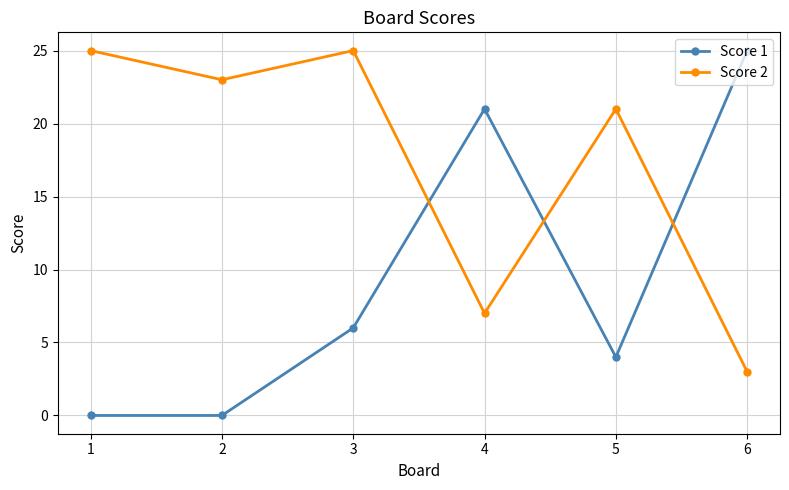

What is the total value across all series at 2?

23